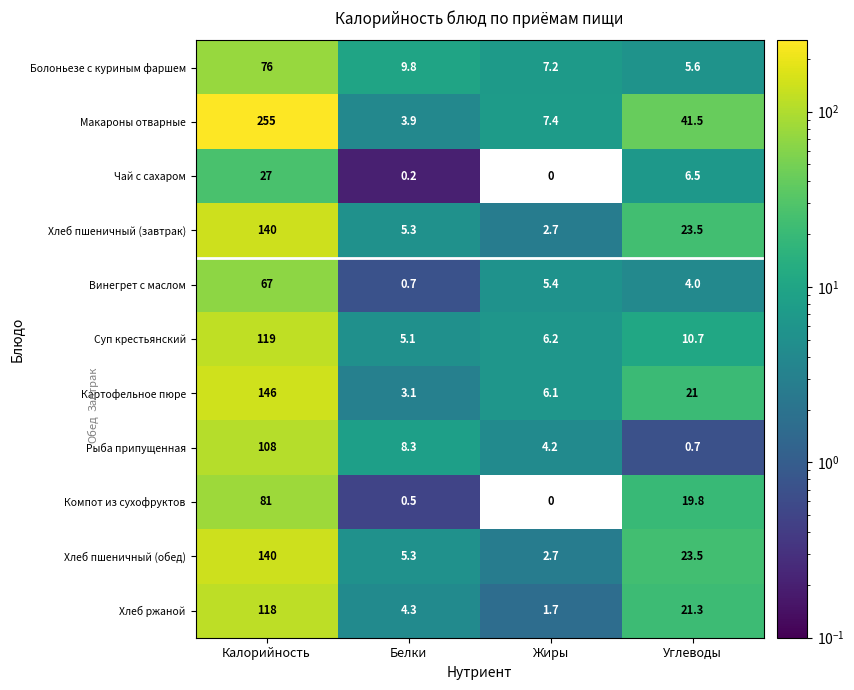

The value of Компот из сухофруктов at Углеводы is 19.8. True or false?

True